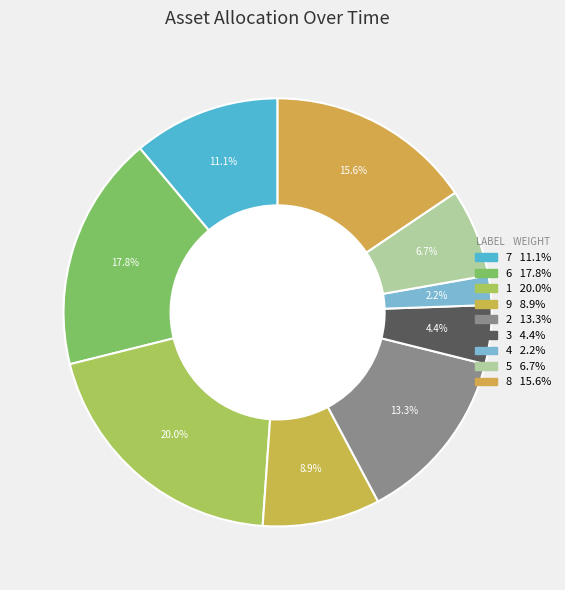

What percentage is the 2 slice, to the nearest percent?

13%